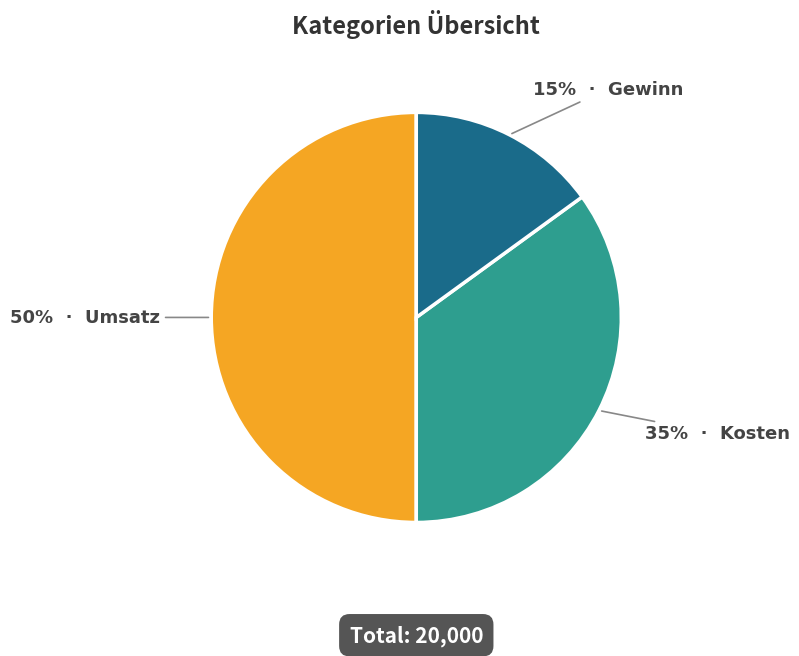

To the nearest percent, what is the difference between the largest and smallest slice percentages?

35%